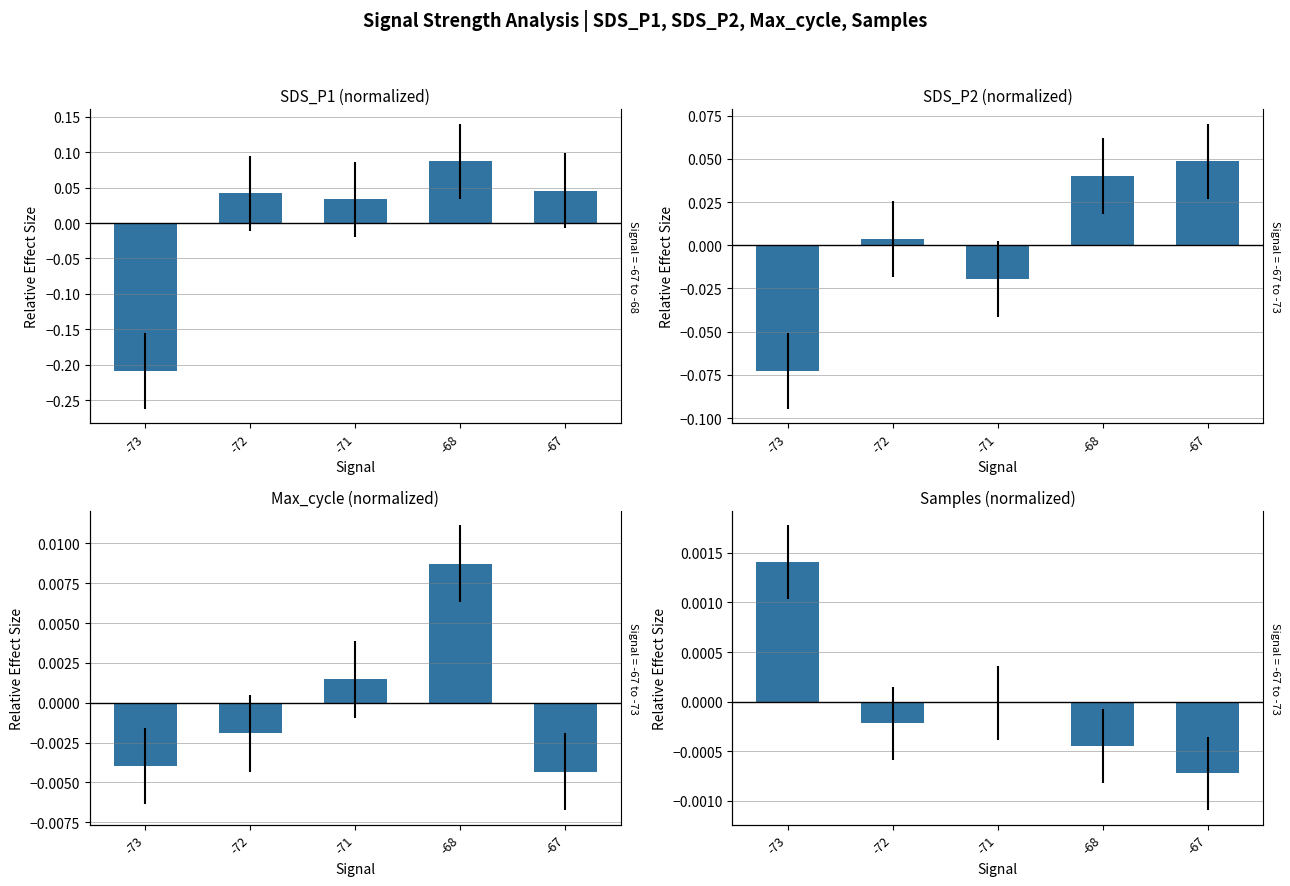

What is the difference between the SDS_P2 (normalized) values at -68 and -73?

0.1